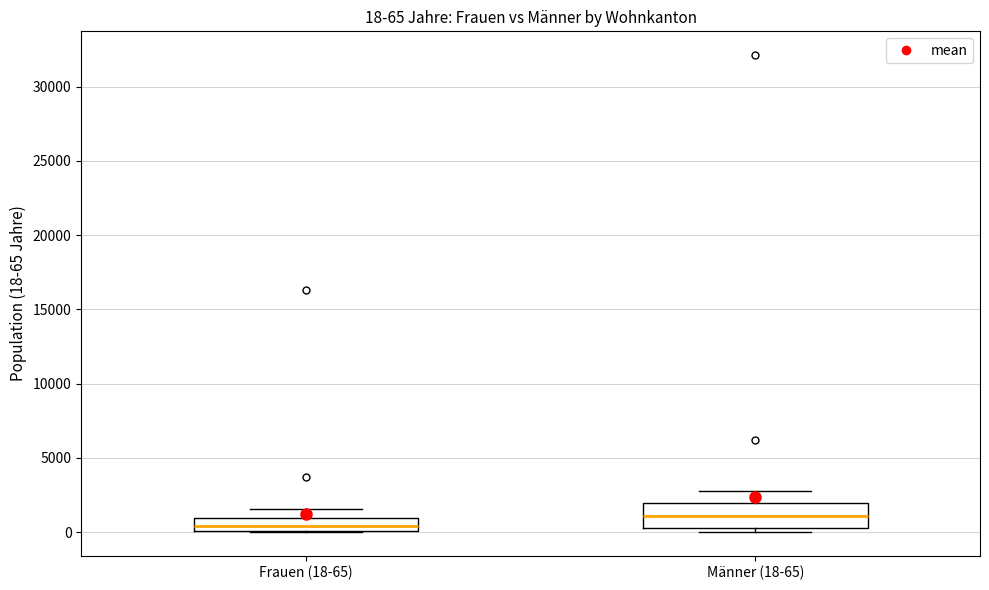

Which box's median line is the highest?

Männer (18-65)